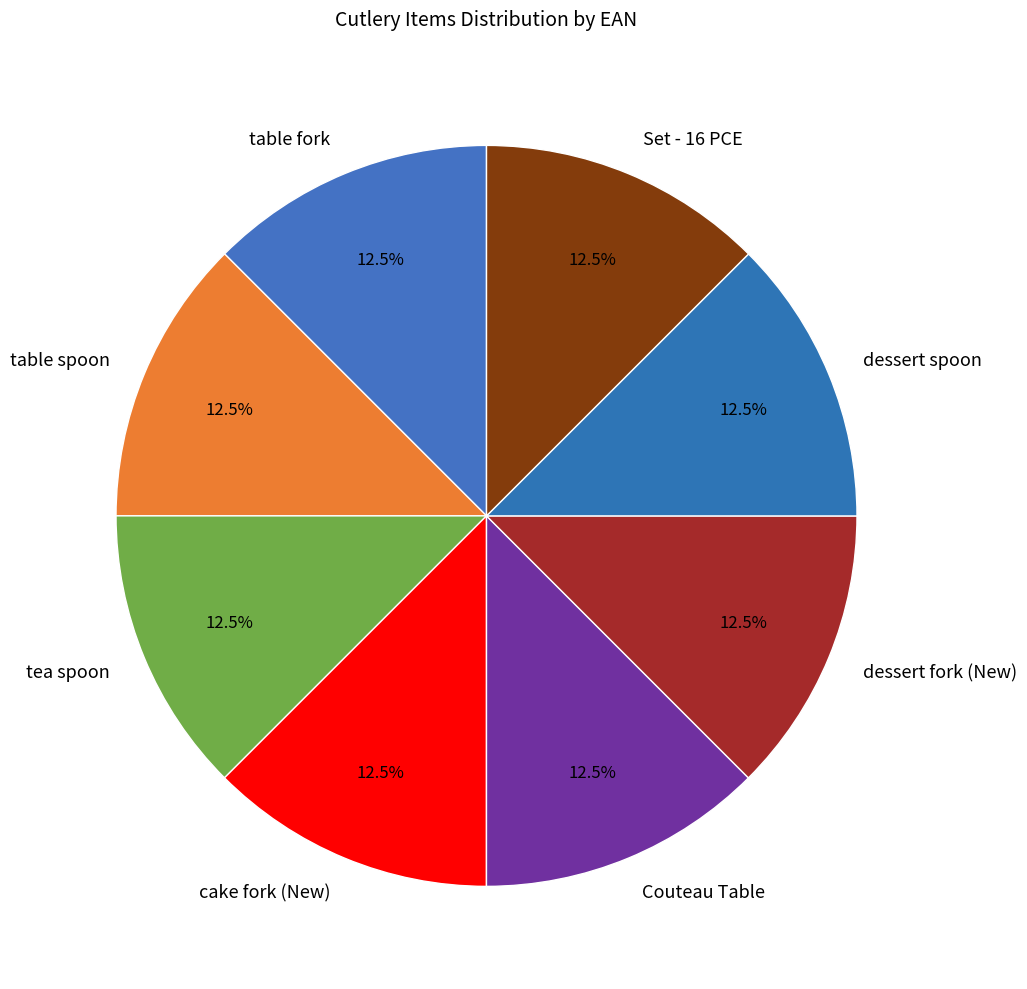

Approximately how many times larger is the value at Set - 16 PCE compared to table spoon?

1.0